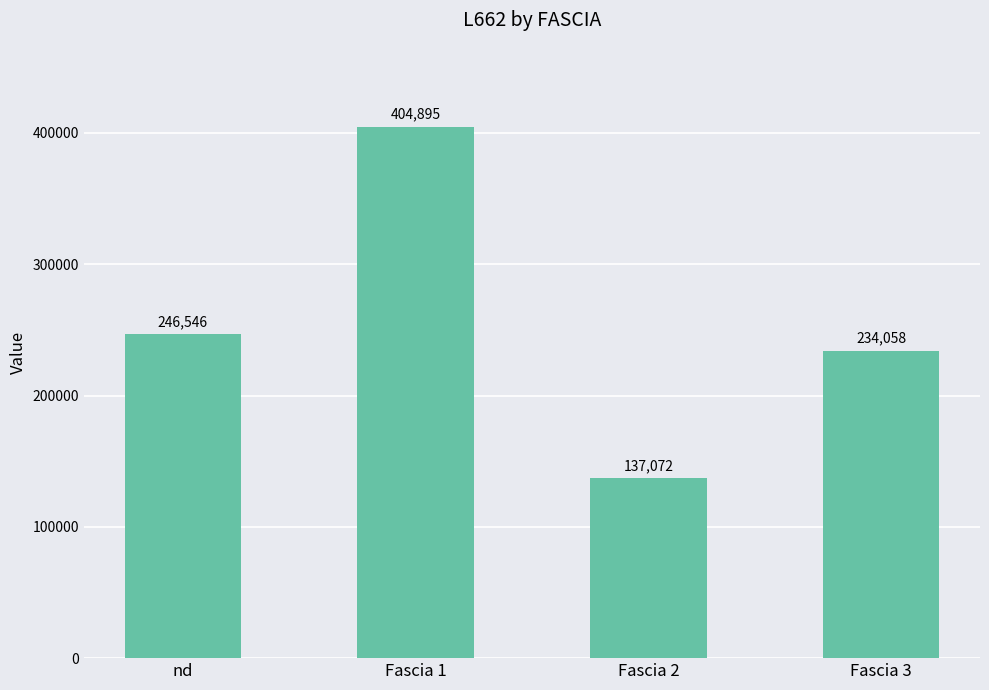

How many data points are less than 246546?

2